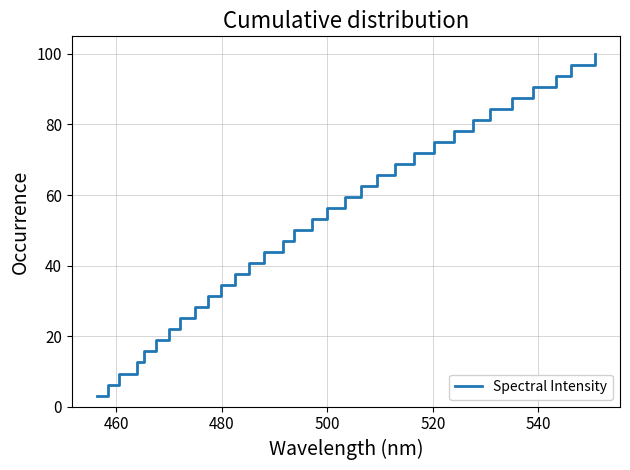

How many distinct data groups are displayed?

1